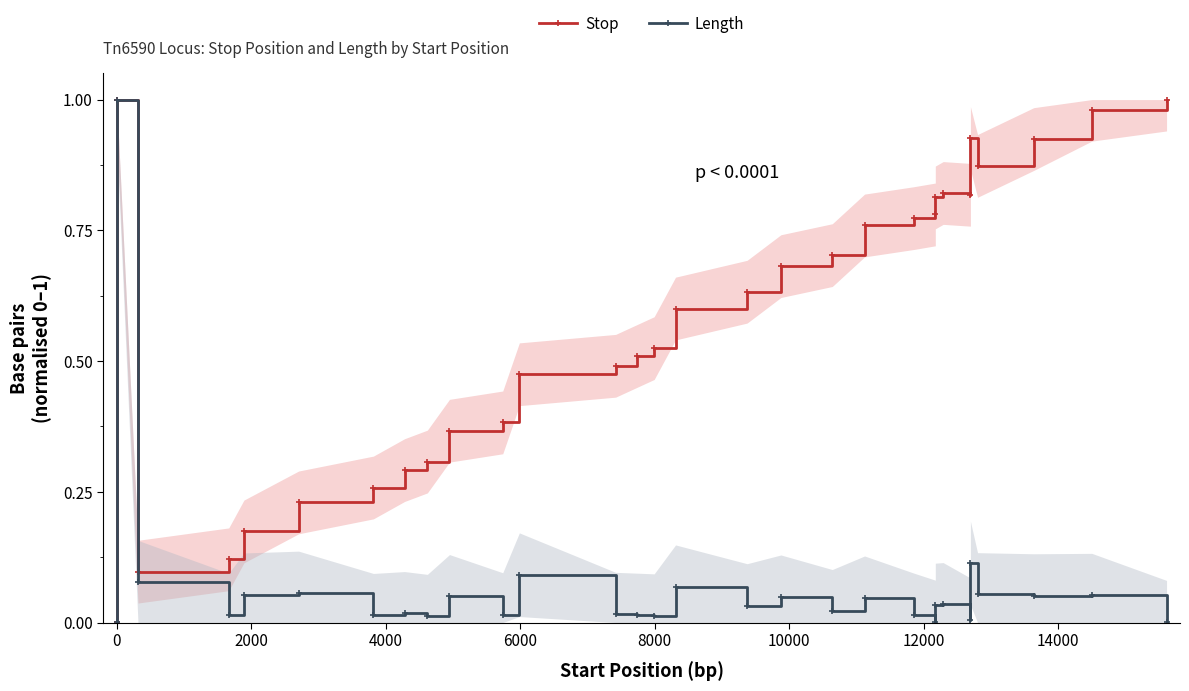

The Stop series shows 0.2 at 19. True or false?

False